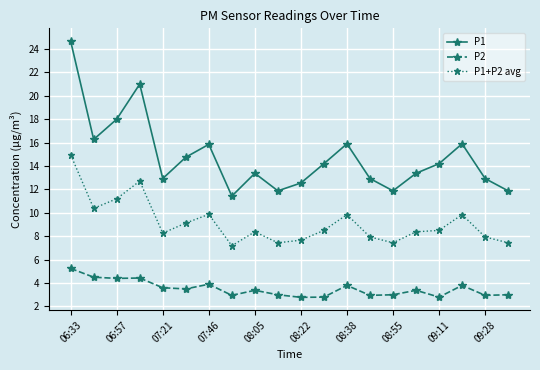

How many interior local valleys does the P1 series have?

5